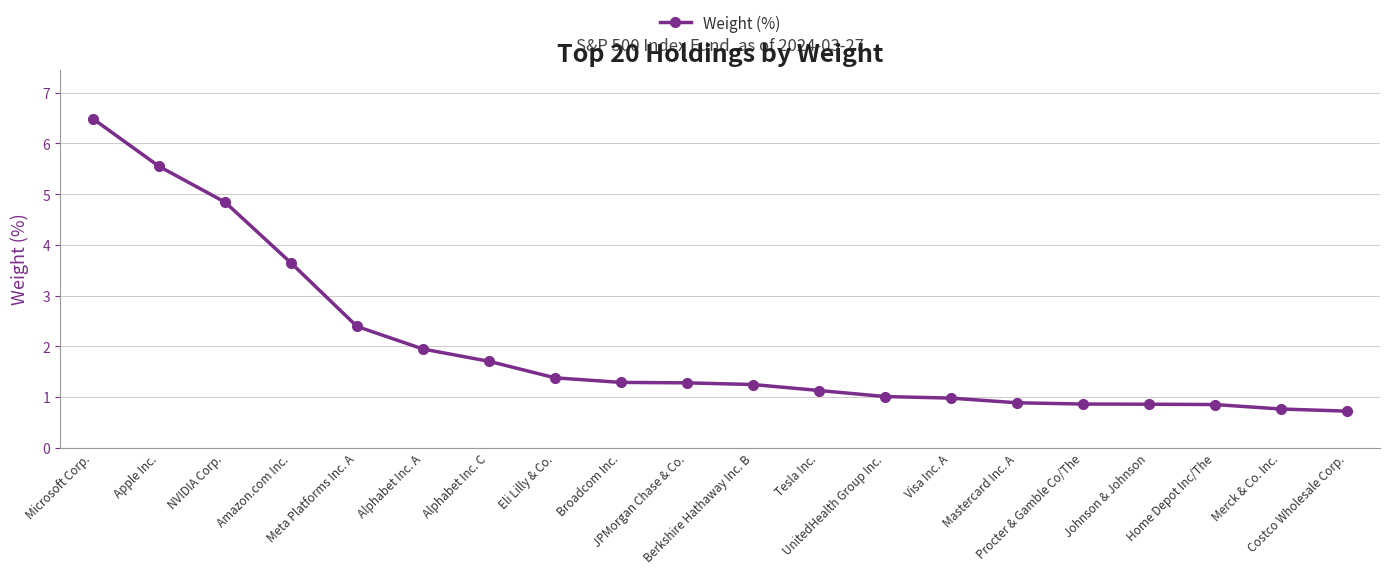

Read the value at Mastercard Inc. A.

0.9